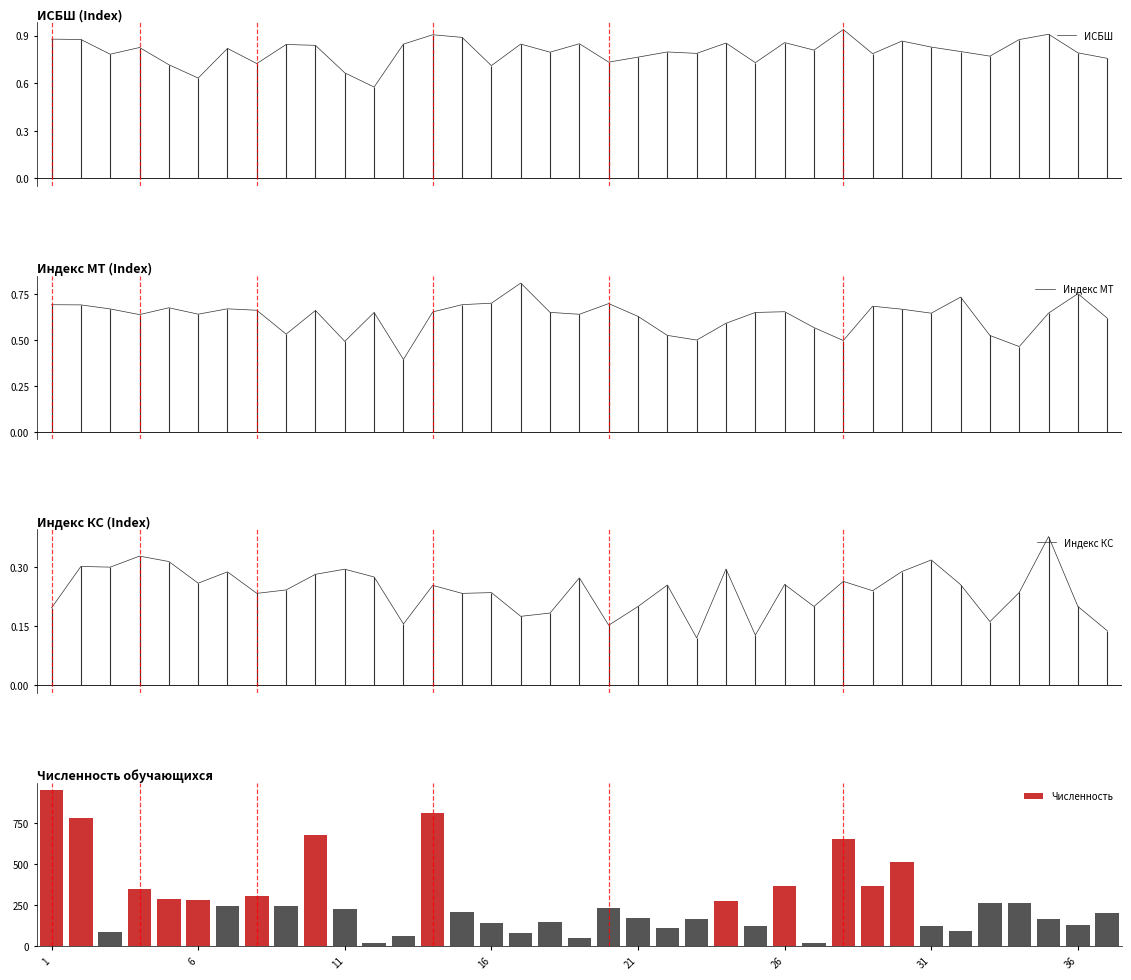

Rank the series by their maximum value, from highest to lowest.

Численность, ИСБШ, Индекс МТ, Индекс КС